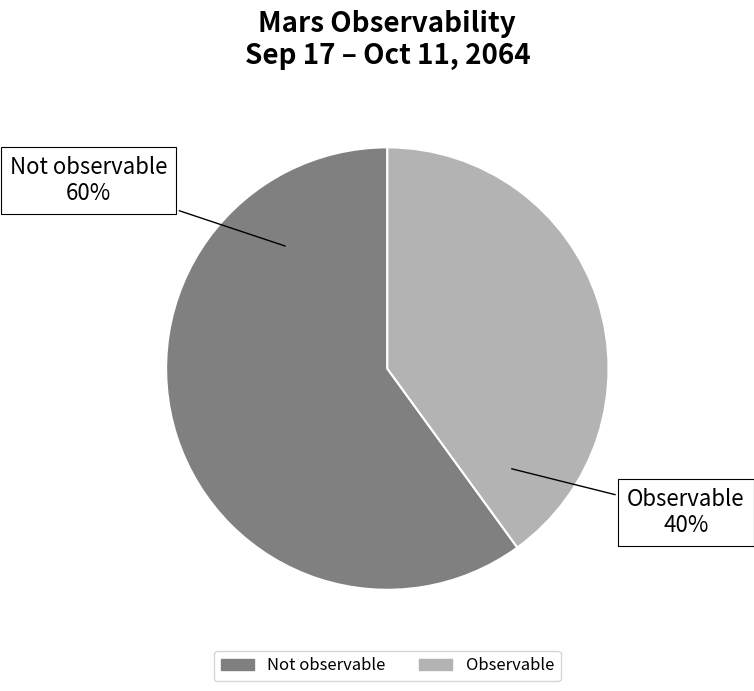

To the nearest percent, what is the difference between the Not observable and Observable slice percentages?

20%